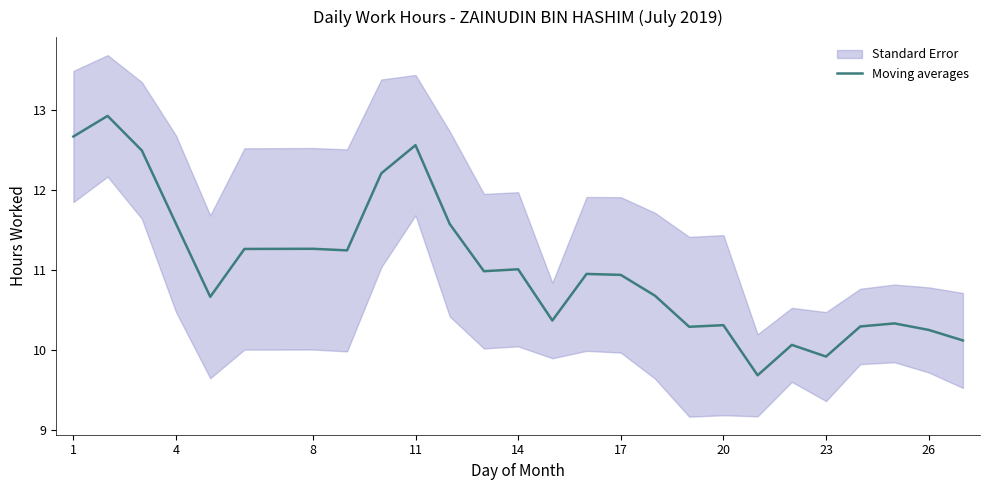

What is the sum of all values?

286.7